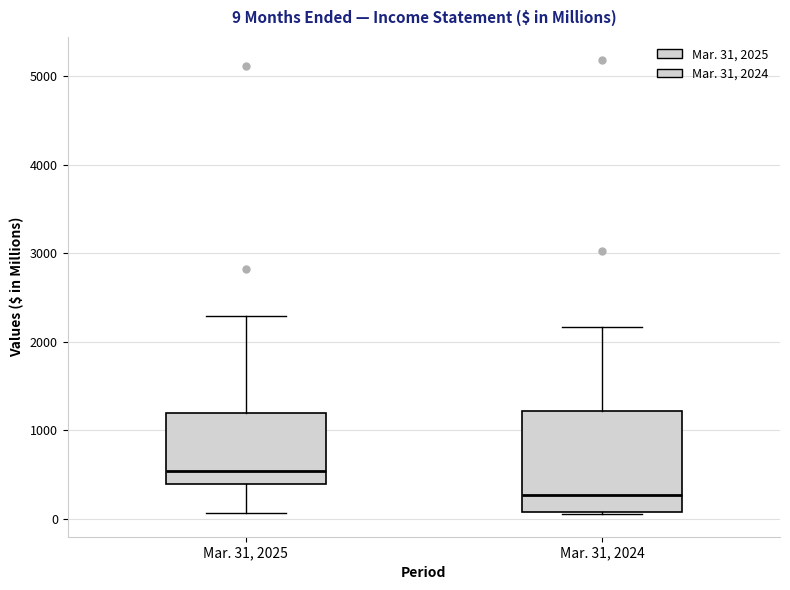

Which box's median line is the highest?

Mar. 31, 2025